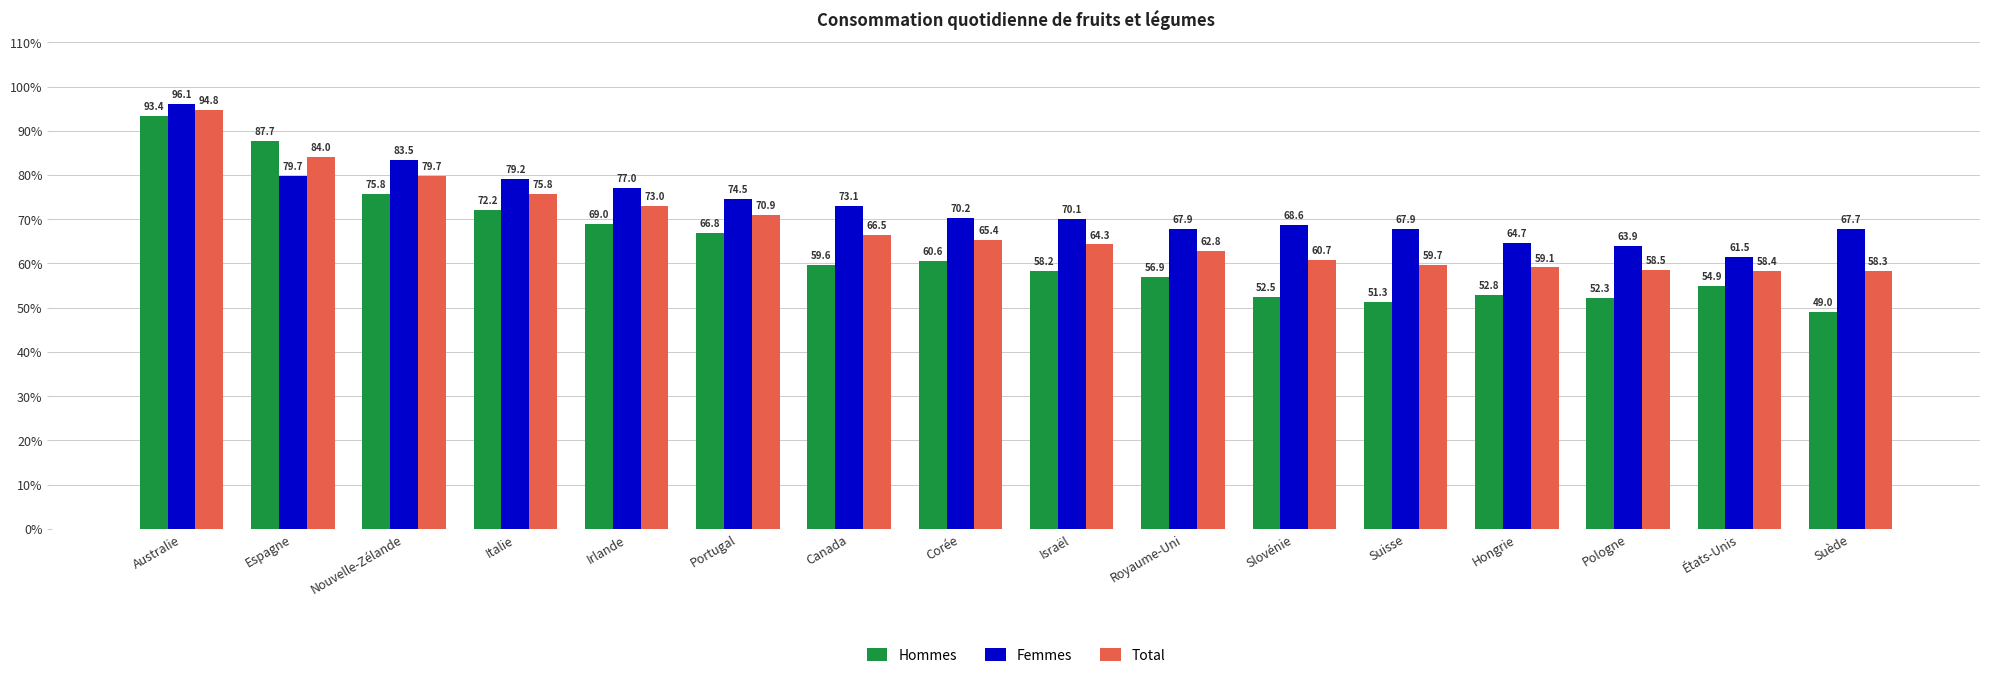

True or false: Total has a value of 62.8 at Royaume-Uni.

True